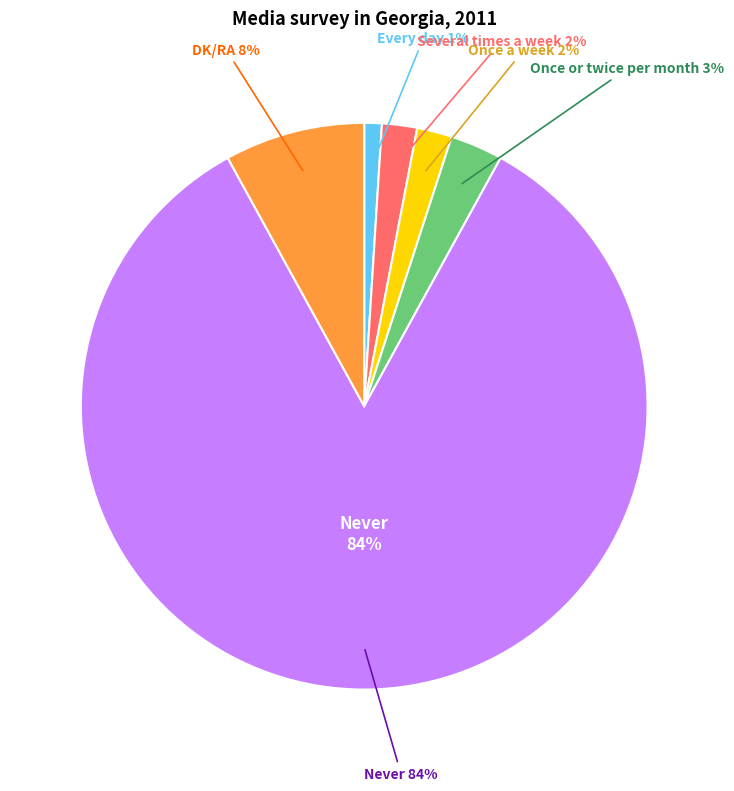

To the nearest percent, what portion does Never represent?

84%